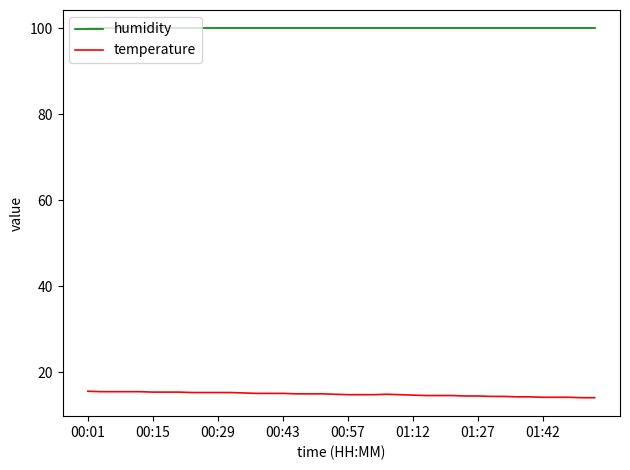

True or false: humidity and temperature intersect in this chart.

False